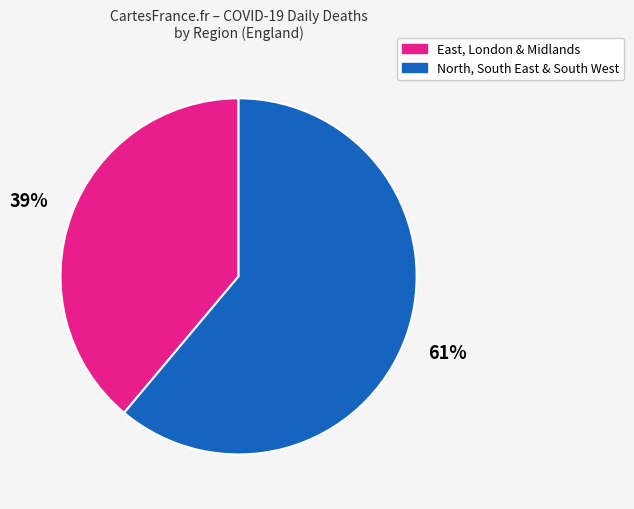

How many segments does this pie chart have?

2